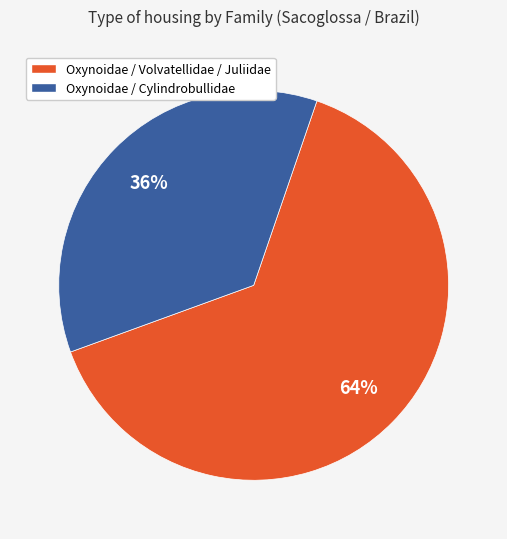

Is there a majority slice in this chart?

Yes